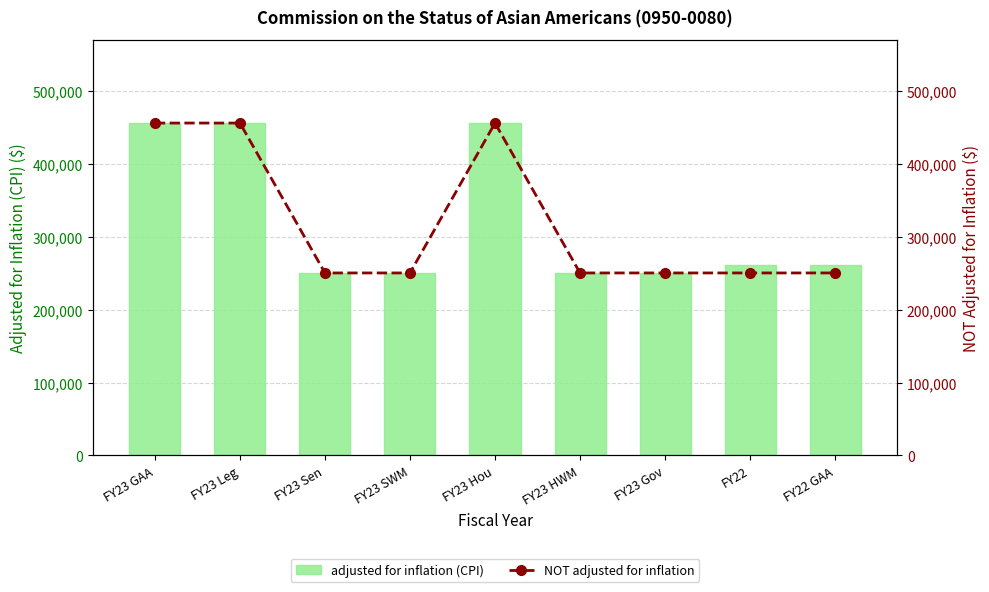

The value of adjusted for inflation (CPI) at FY23 GAA is 114811. True or false?

False